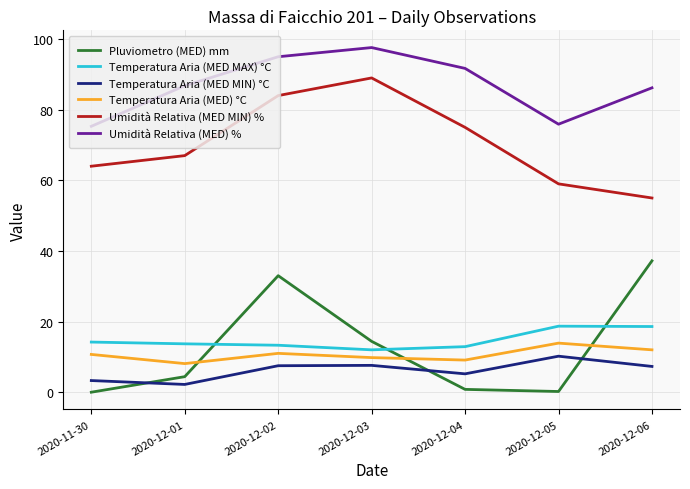

What is the sum of all Temperatura Aria (MED) °C values?

74.6